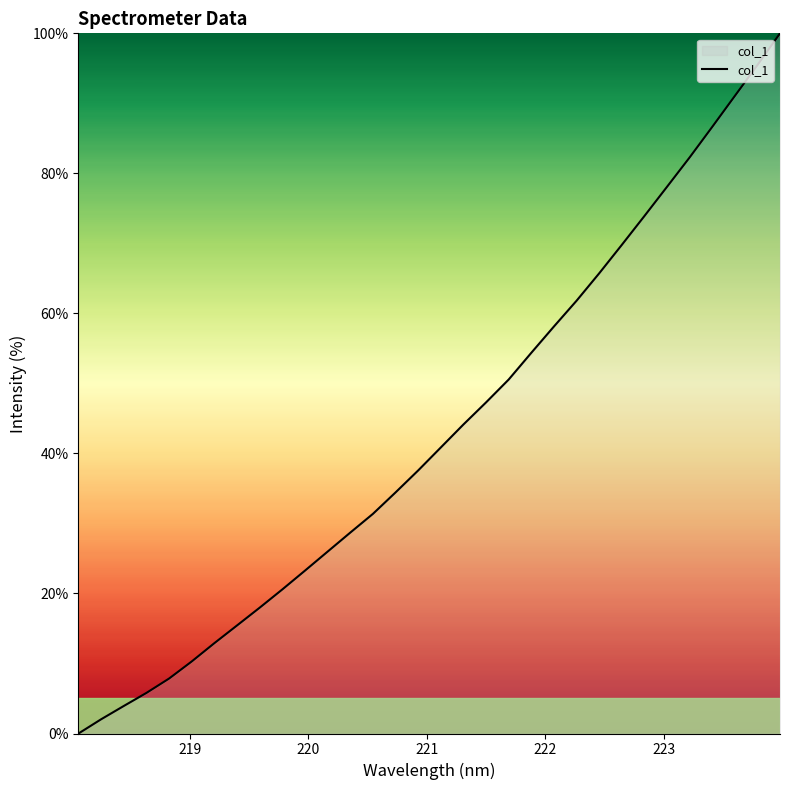

What is the maximum value shown in the chart?

100.0